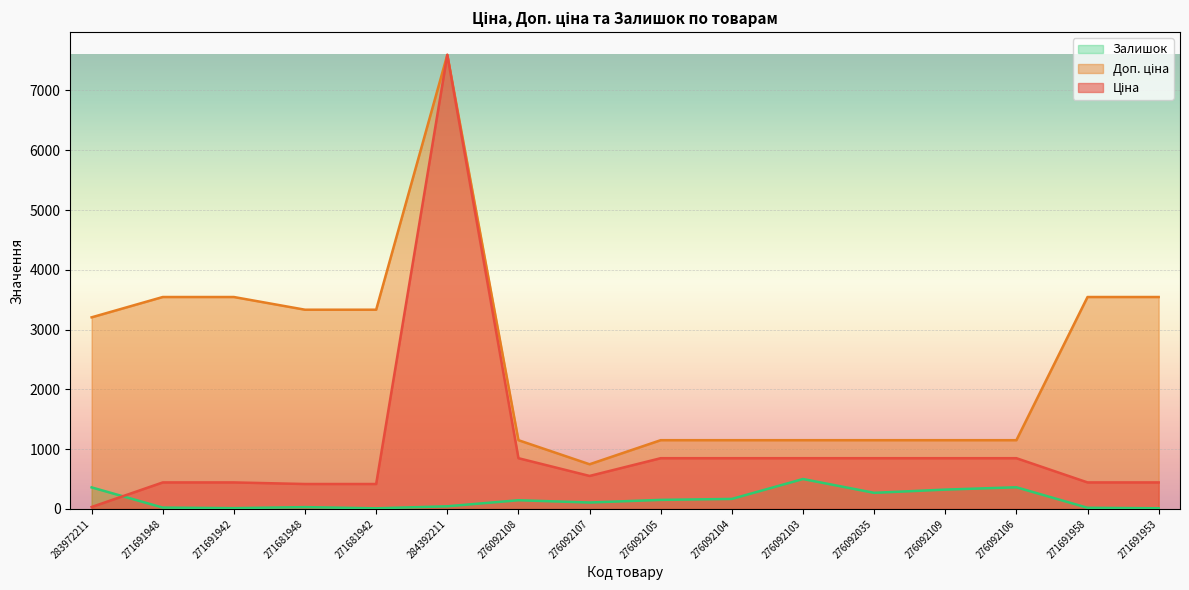

Rank the categories by Залишок value from lowest to highest.

271681942, 271691953, 271691942, 271691958, 271691948, 271681948, 284392211, 276092107, 276092108, 276092105, 276092104, 276092035, 276092109, 283972211, 276092106, 276092103